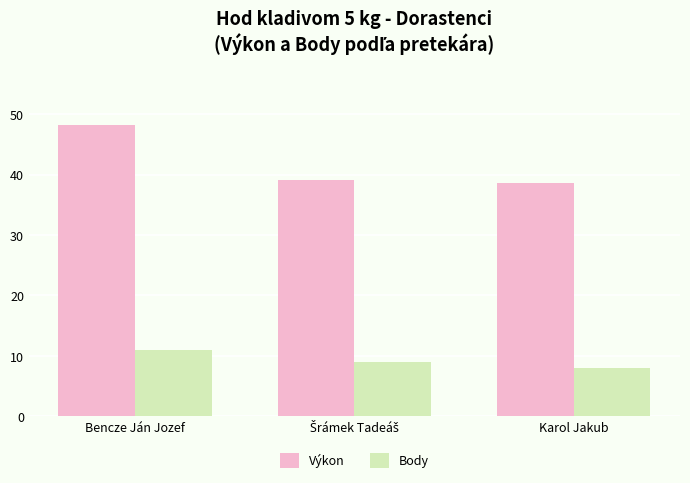

What is the smallest value displayed?

8.0